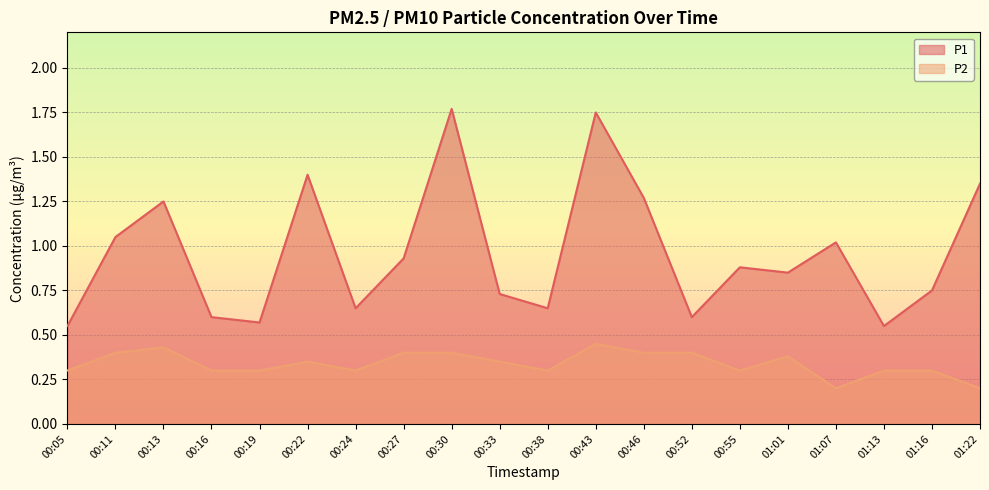

Which series changed the most between 00:05 and 01:22?

P1